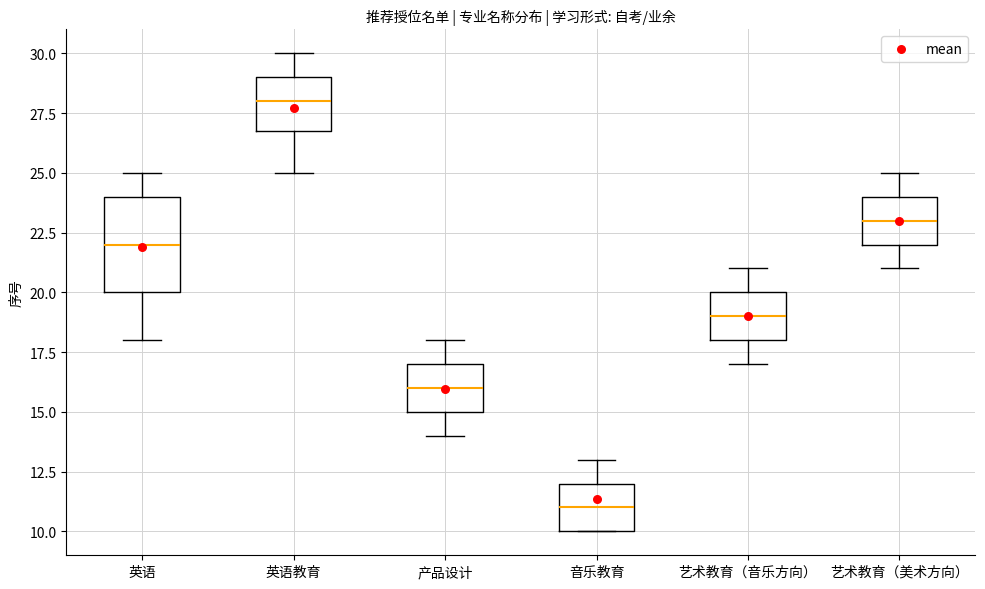

Which box's median line is the lowest?

音乐教育